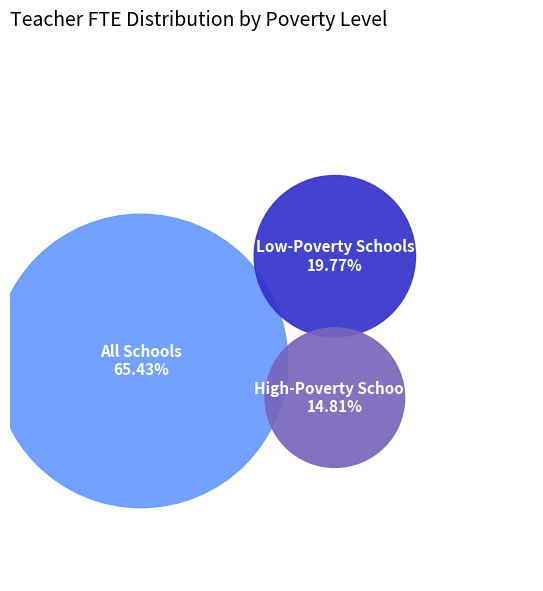

The Low-Poverty Schools slice represents 28% of the pie. True or false?

False